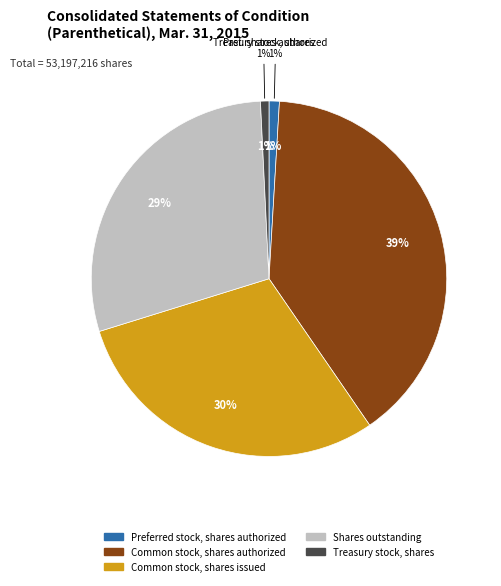

Does Preferred stock, shares authorized account for over 50% of the chart?

No